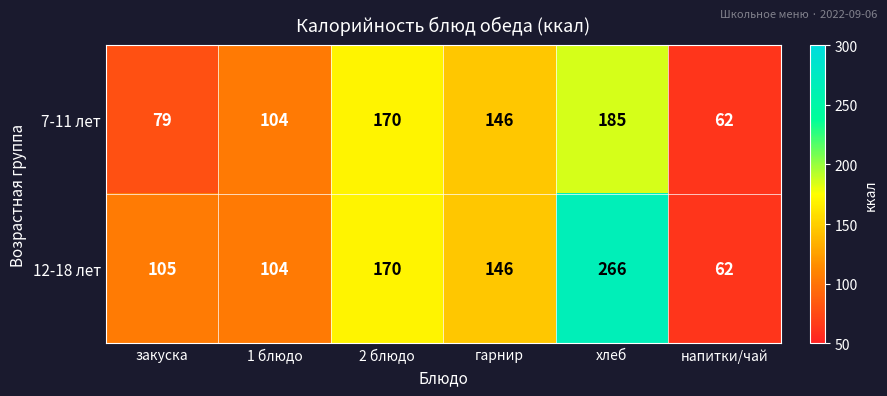

What is the difference between the 12-18 лет values at закуска and напитки/чай?

43